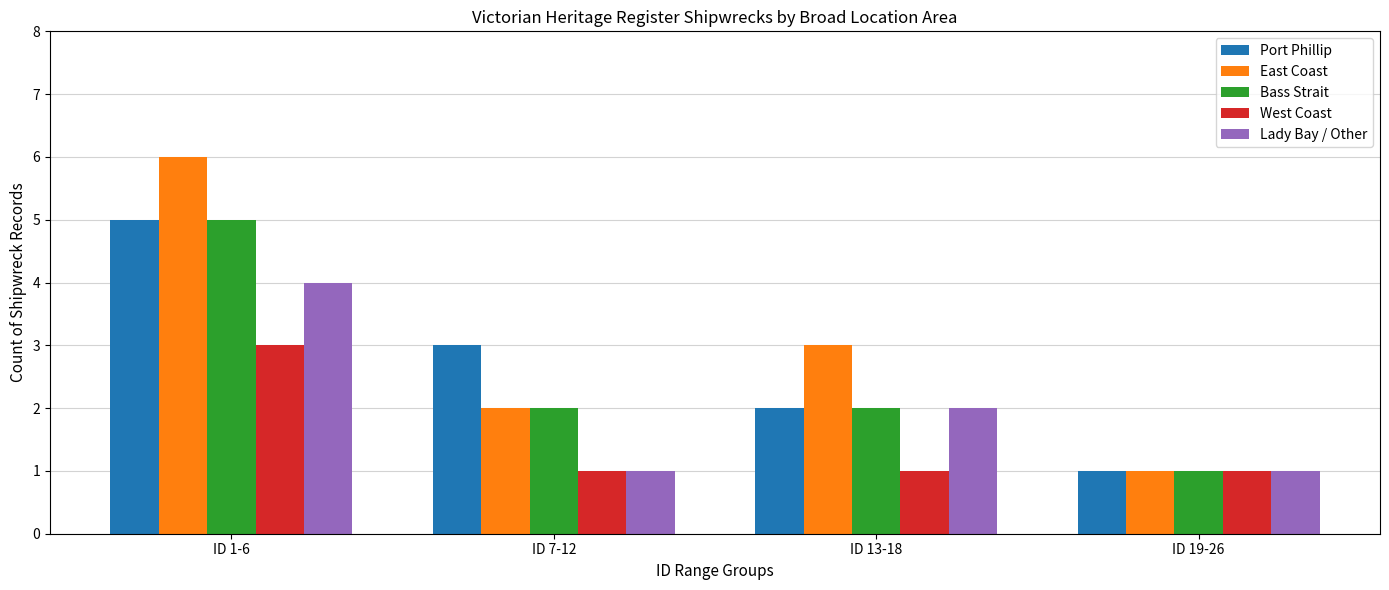

What are all the series names shown in the legend?

Port Phillip, East Coast, Bass Strait, West Coast, Lady Bay / Other